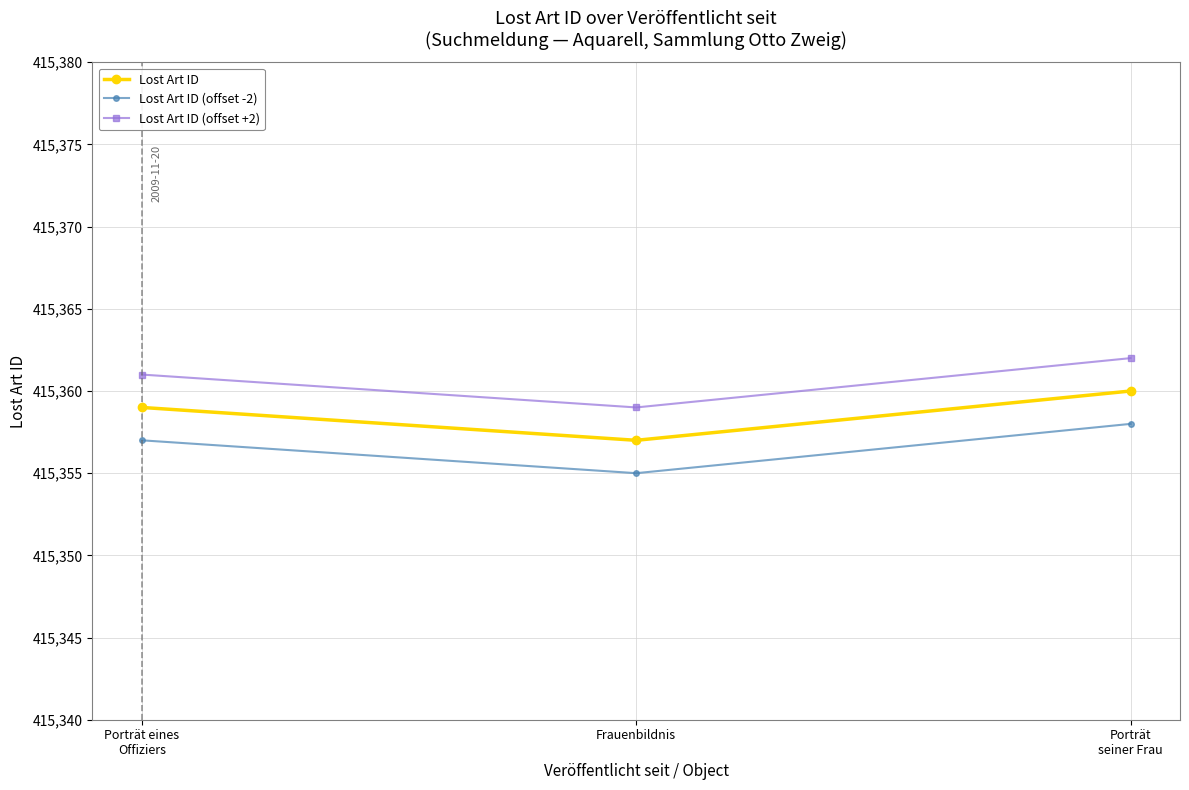

What is the minimum value for Lost Art ID (offset +2)?

415359